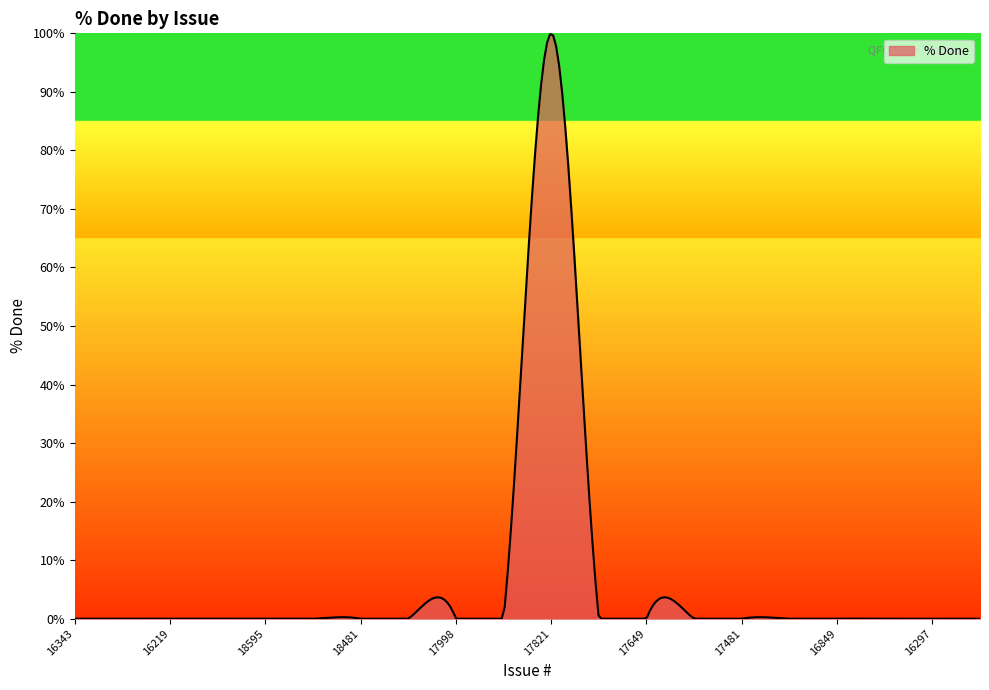

What is the maximum value shown in the chart?

99.9